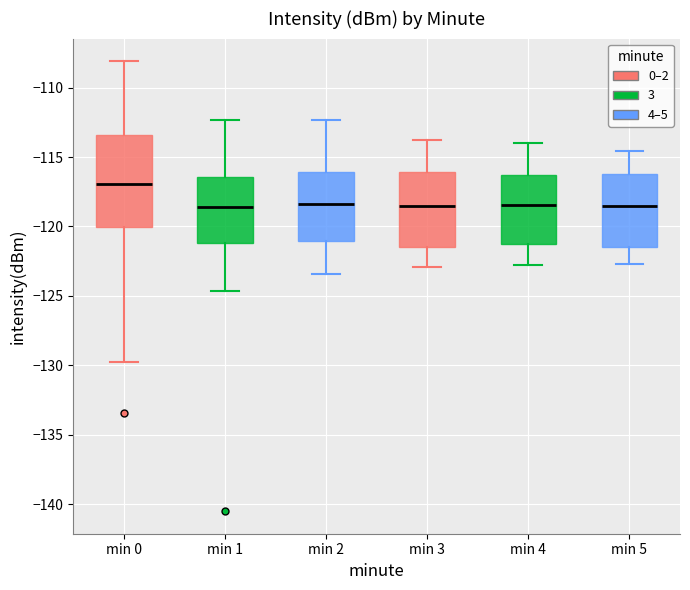

Where is the lower edge of the box for min 4 on the y-axis? The values are not printed on the chart, so give them approximately, as read against the axis.

-121.5